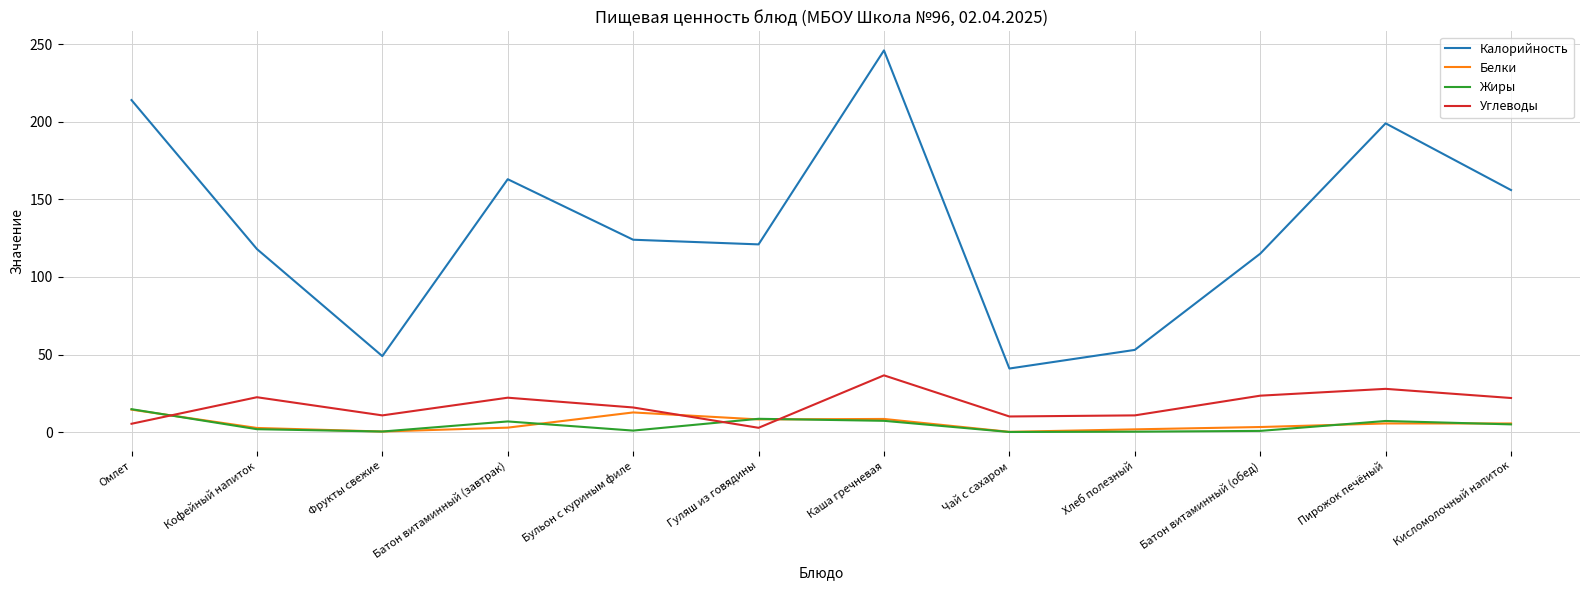

Which series has the widest spread of values?

Калорийность